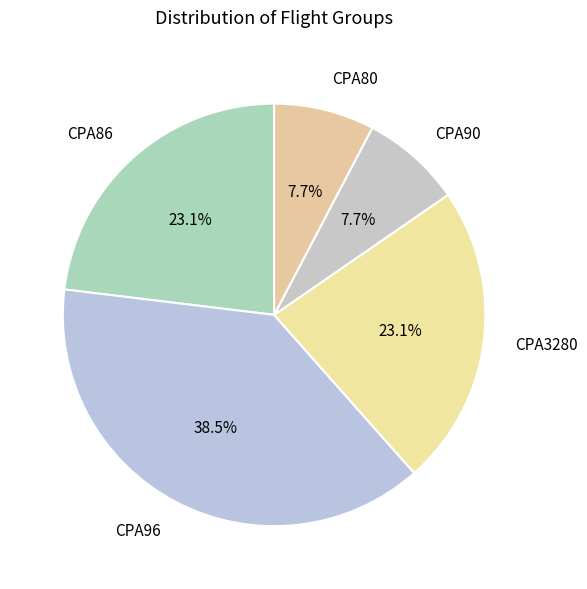

To the nearest percent, what is the combined percentage of CPA96 and CPA90?

46%